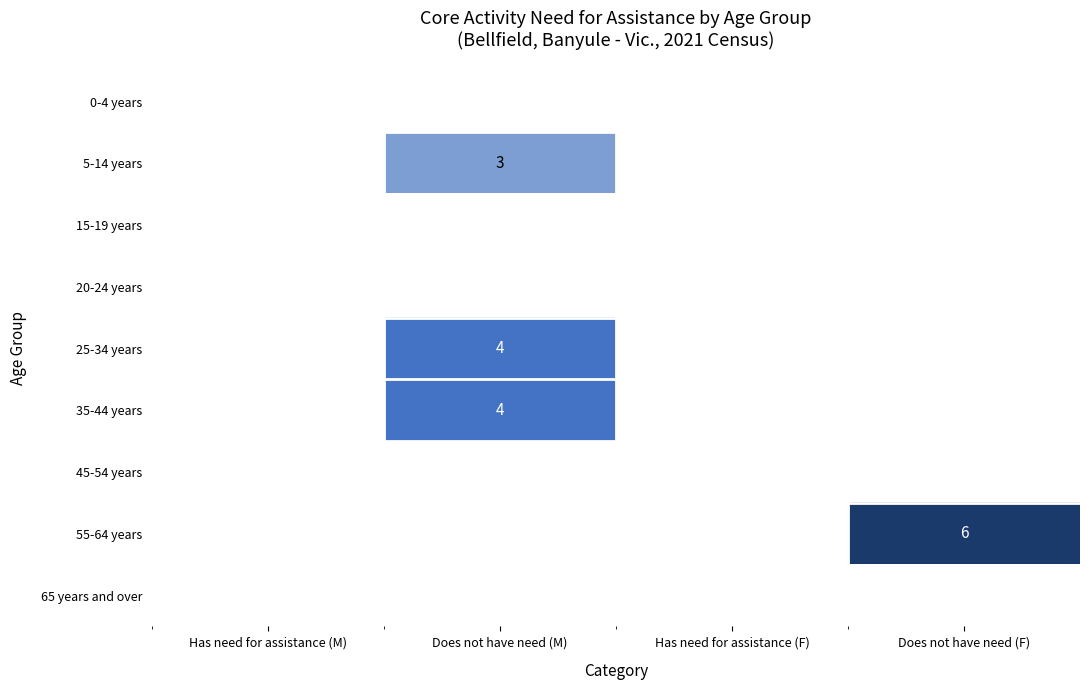

What is the sum of all 25-34 years values?

4